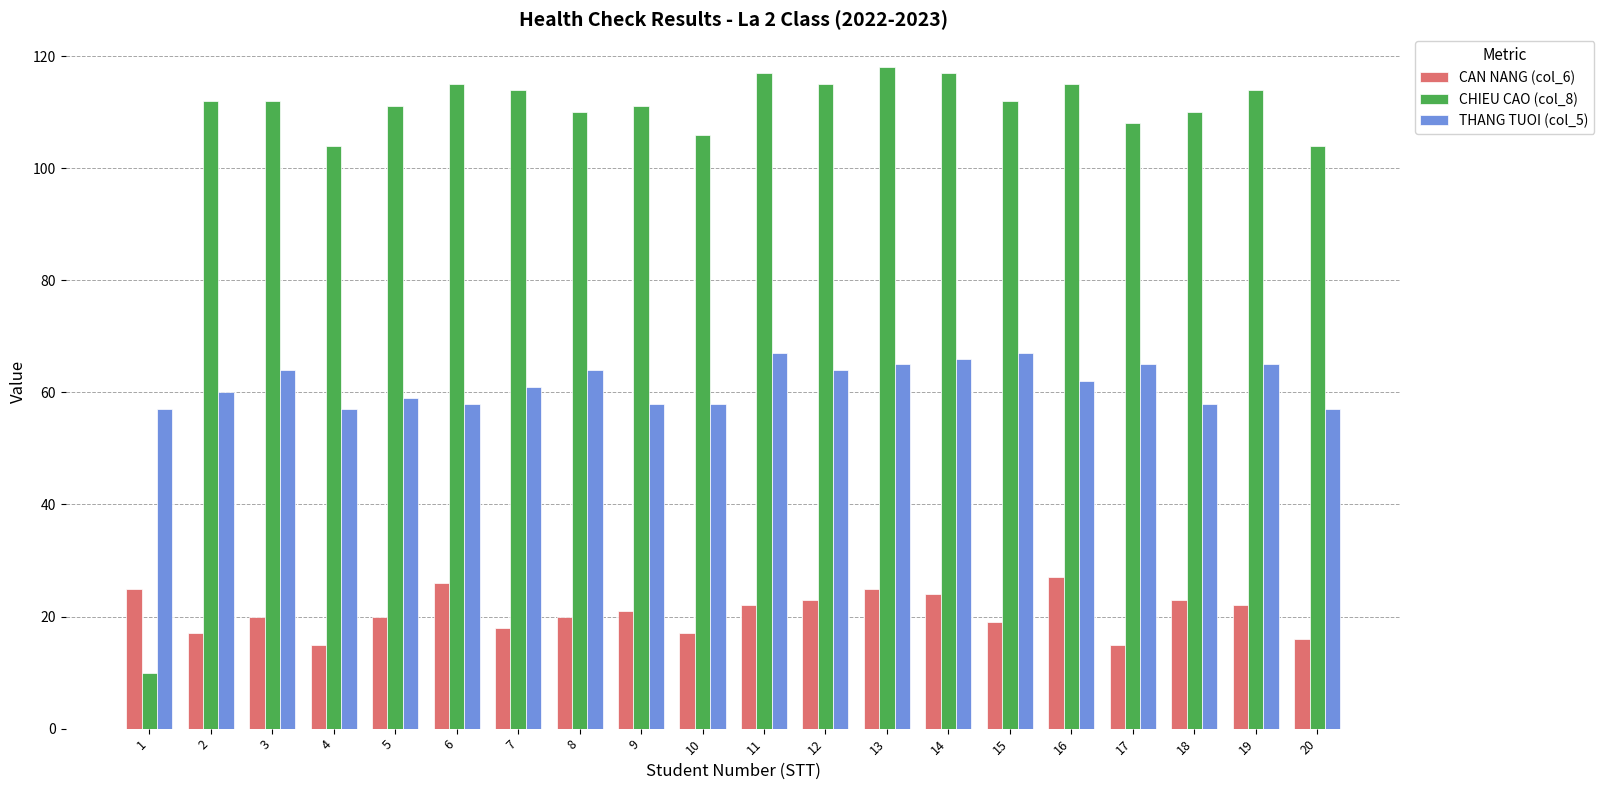

Count the number of categories in the chart.

20